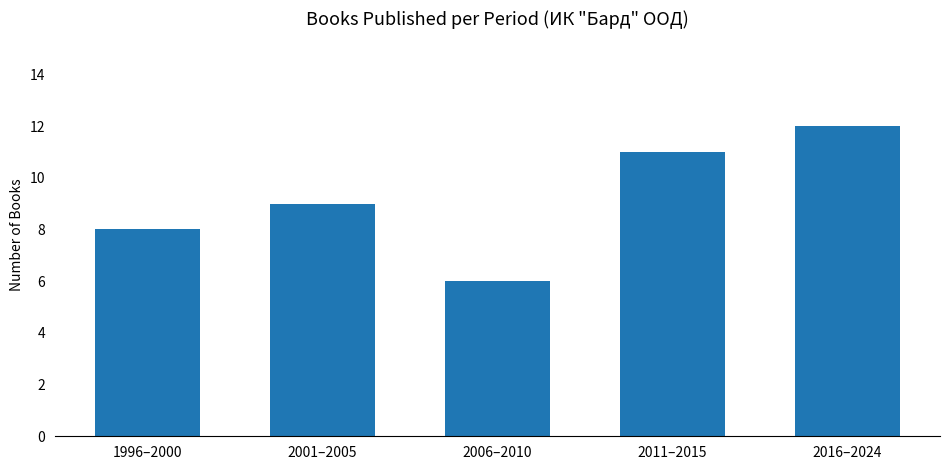

What is the sum of the values at 2001–2005 and 1996–2000?

17